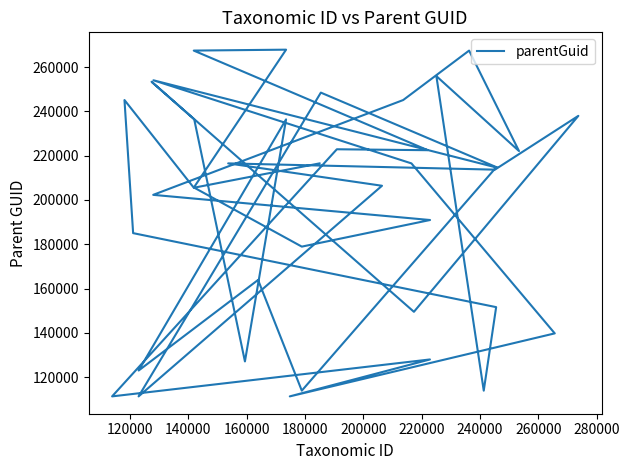

How many categories are shown in the chart?

40